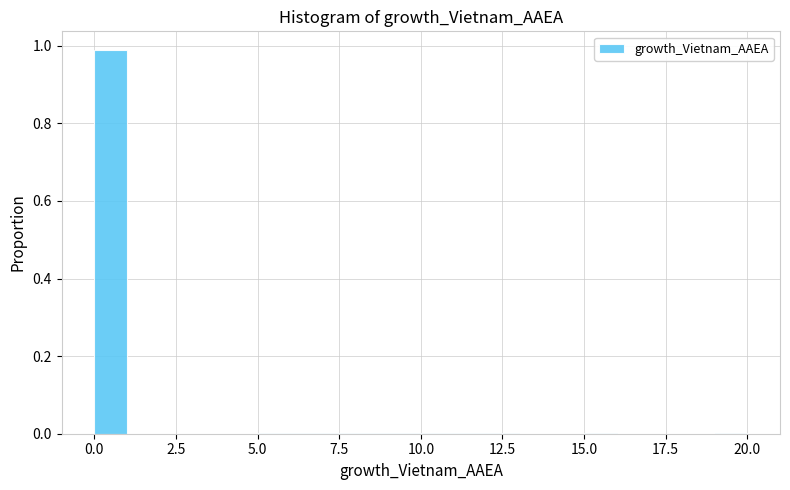

Around what value on the x-axis is the tallest bar? Give the approximate position of its centre, as read against the axis.

0.5